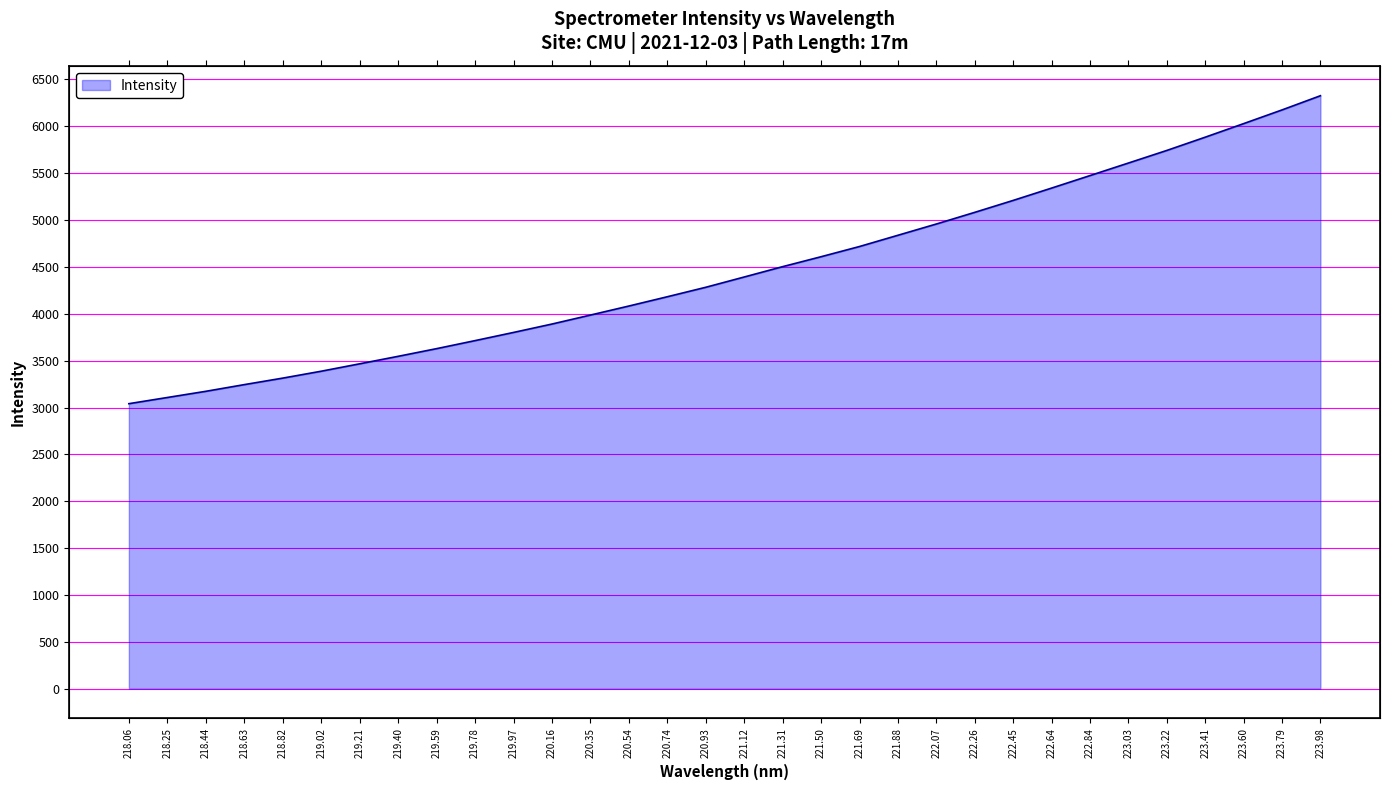

Where is the data nearest to the value 4683?

221.69